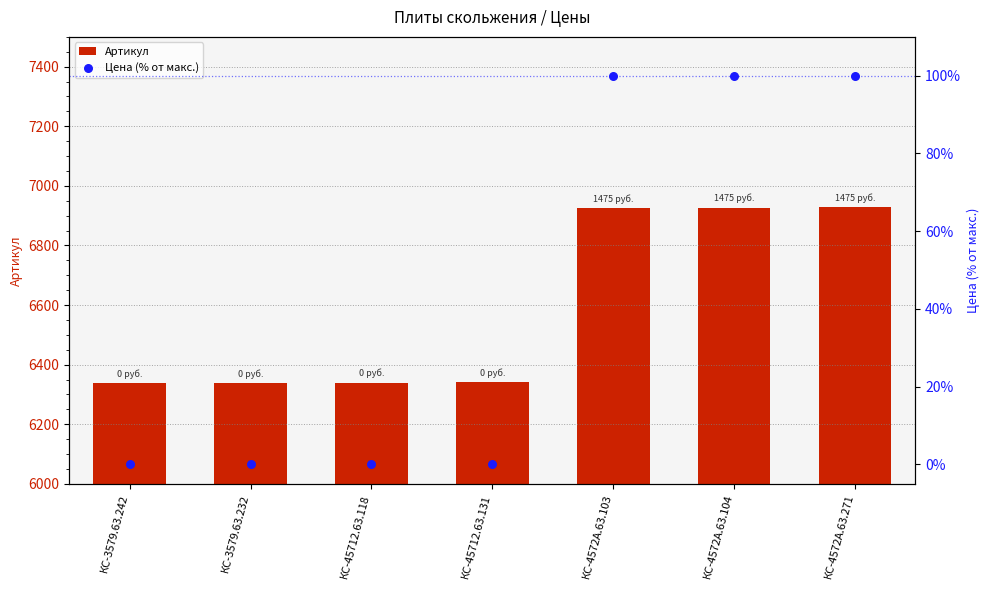

At how many categories does at least one series exceed 4878?

7